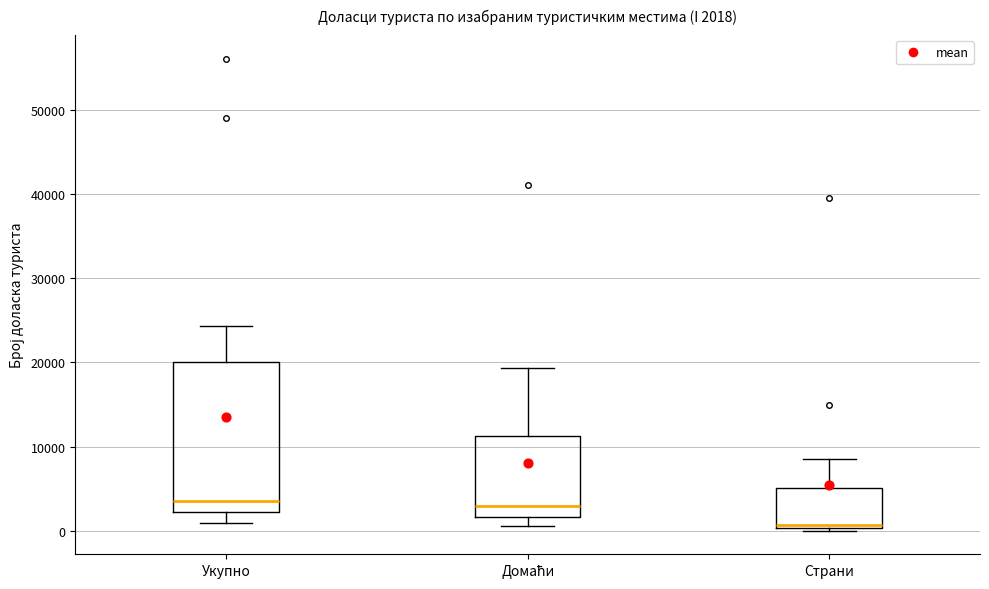

Which box has the lowest median line?

Страни